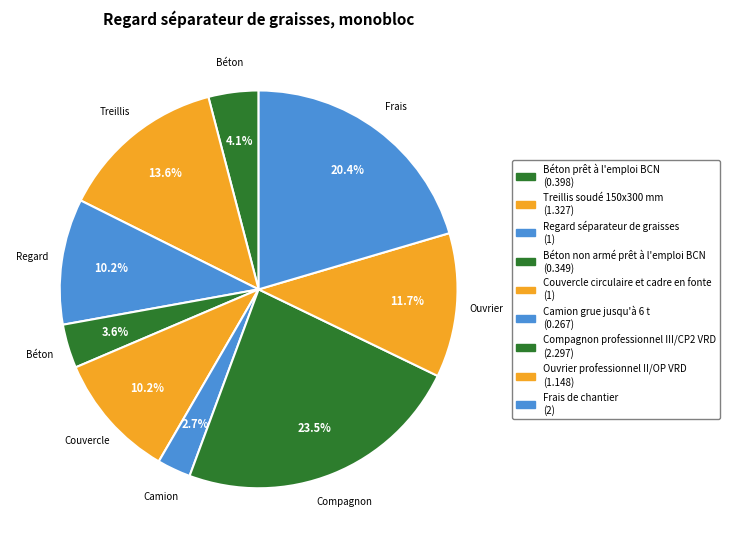

How many segments does this pie chart have?

9